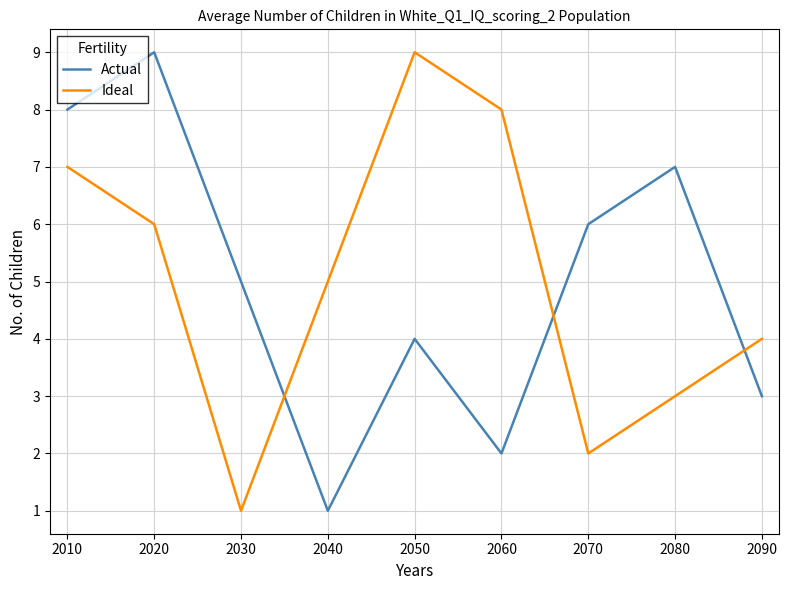

Read the Actual value at 2030.

5